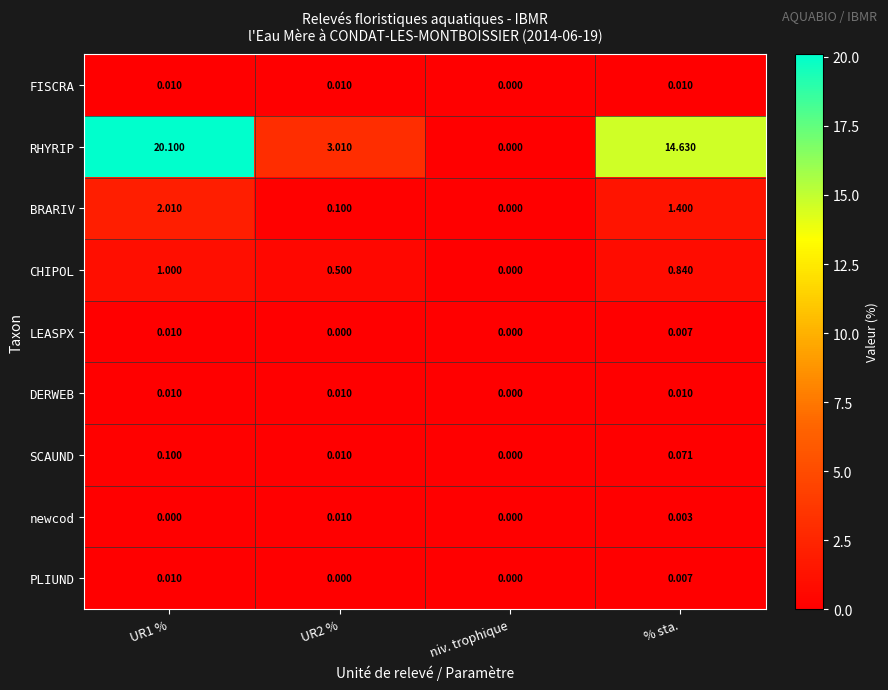

Is the value of RHYRIP at UR2 % greater than the value of newcod at UR1 %?

Yes